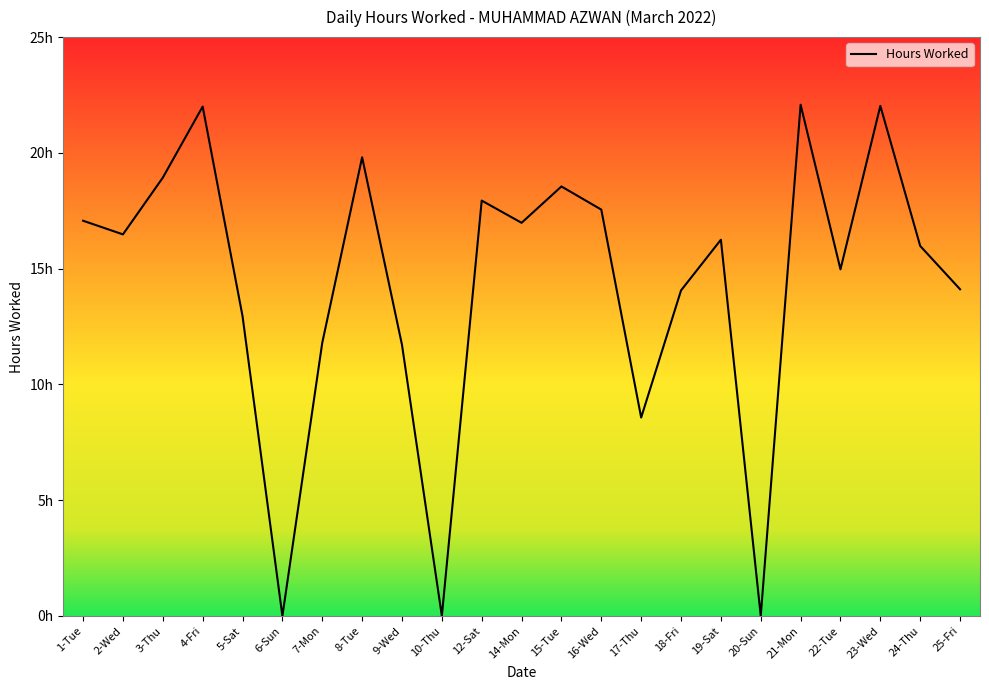

Where does the data first go above 16?

1-Tue